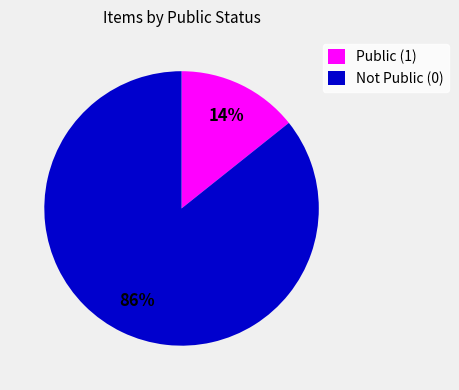

Does any single category account for the majority?

Yes